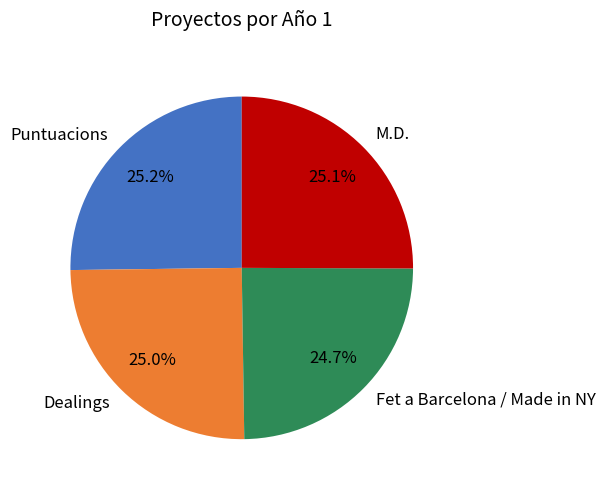

How many slices are in this pie chart?

4